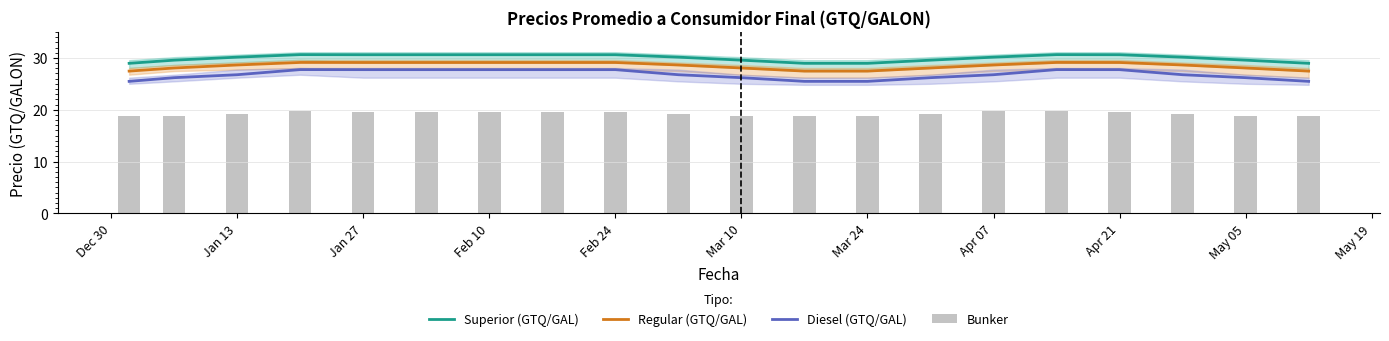

True or false: Superior (GTQ/GAL) has a value of 28.9 at Mar 24.

True